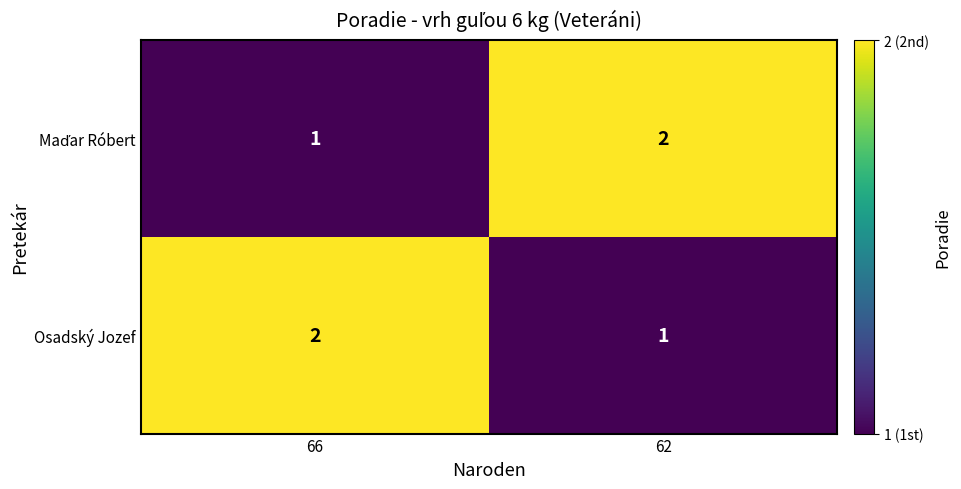

Rank the categories by Osadský Jozef value from highest to lowest.

66, 62